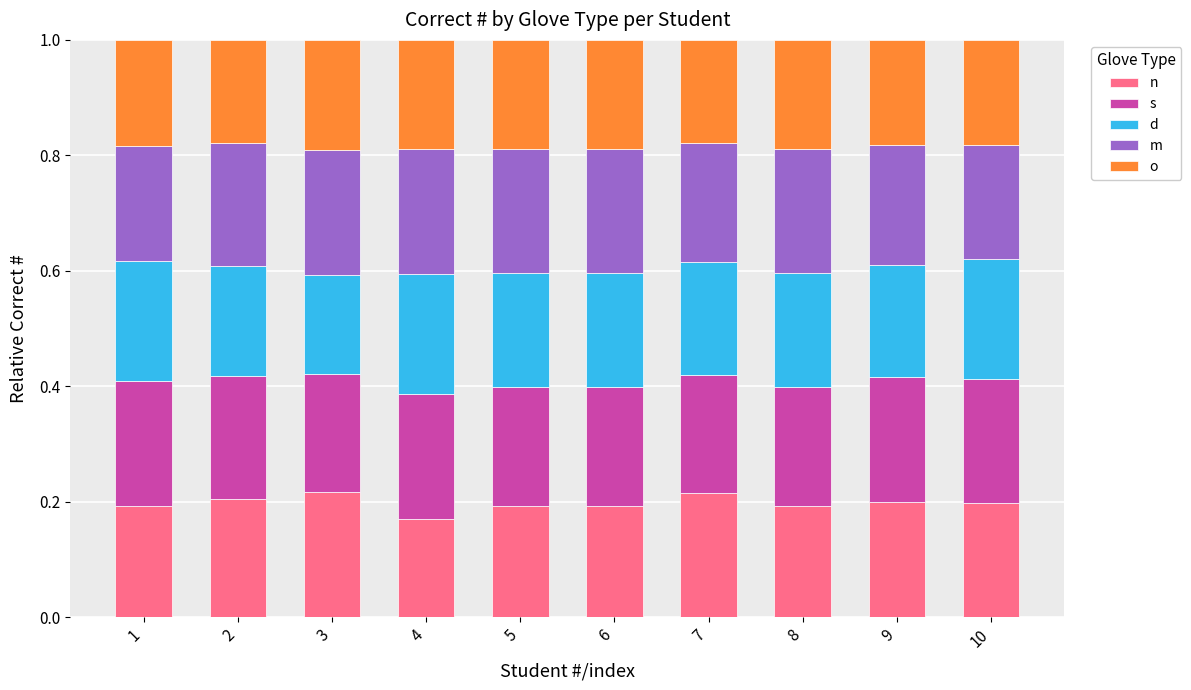

Are the bars grouped side by side (vs. stacked)?

No